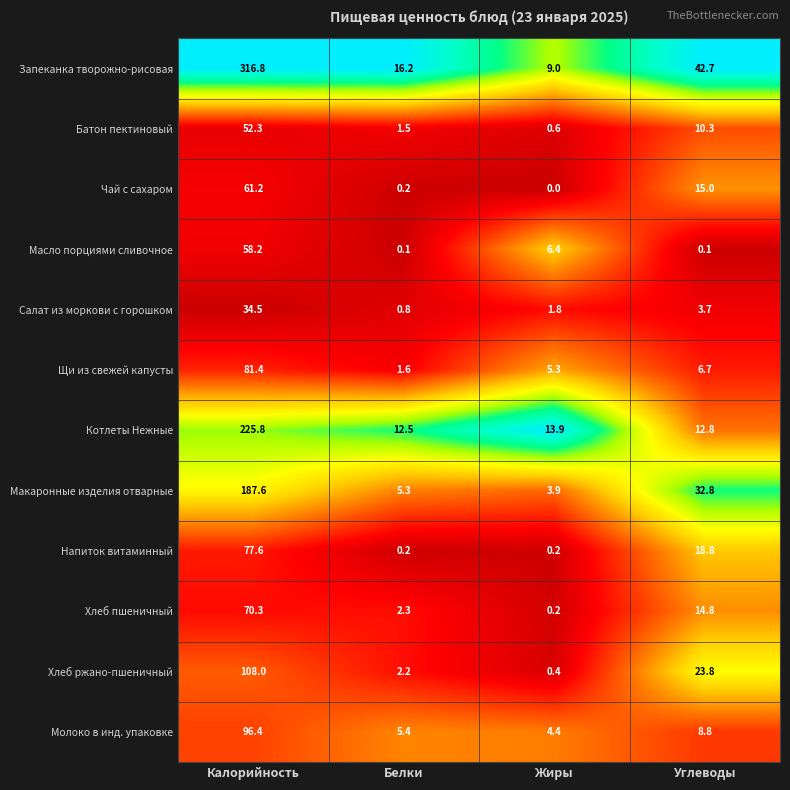

Which series has the widest spread of values?

Запеканка творожно-рисовая